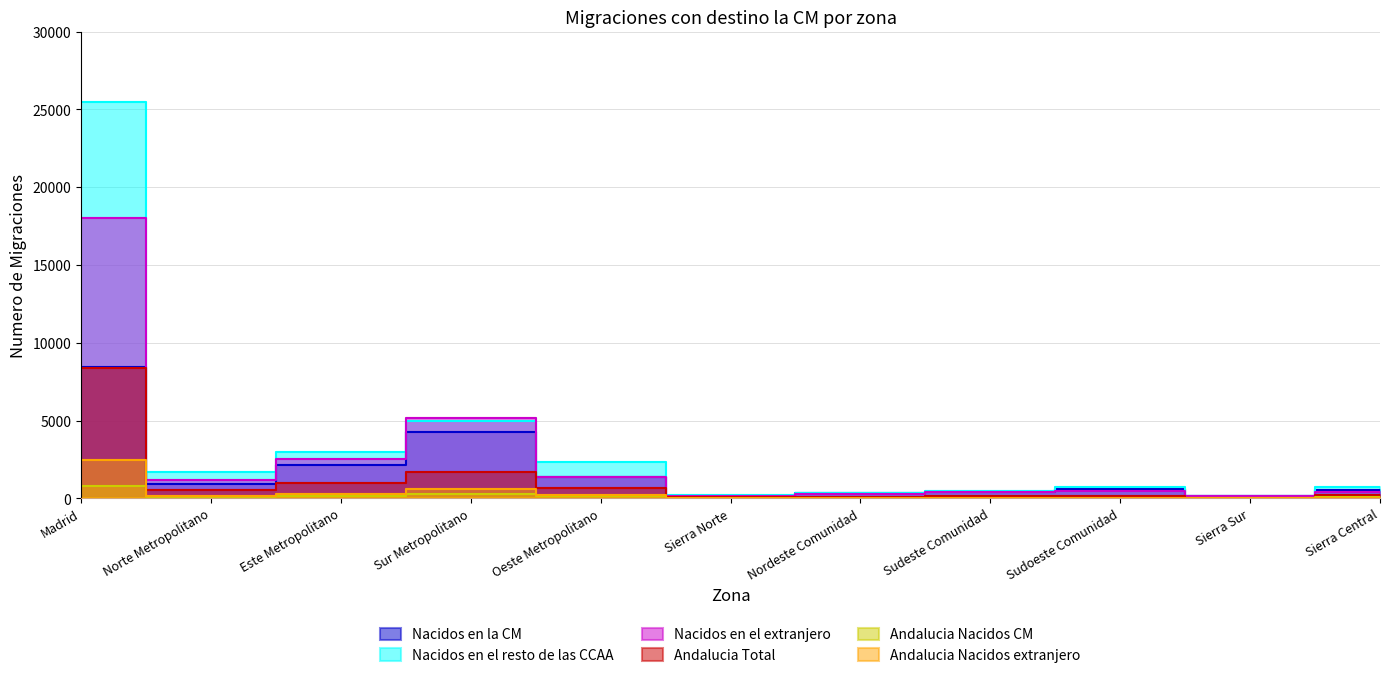

Where is the first local maximum for Andalucia Nacidos extranjero?

Sur Metropolitano